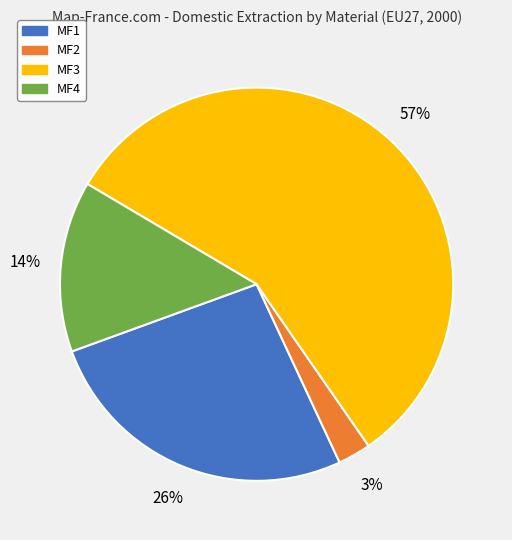

What is the majority slice?

MF3